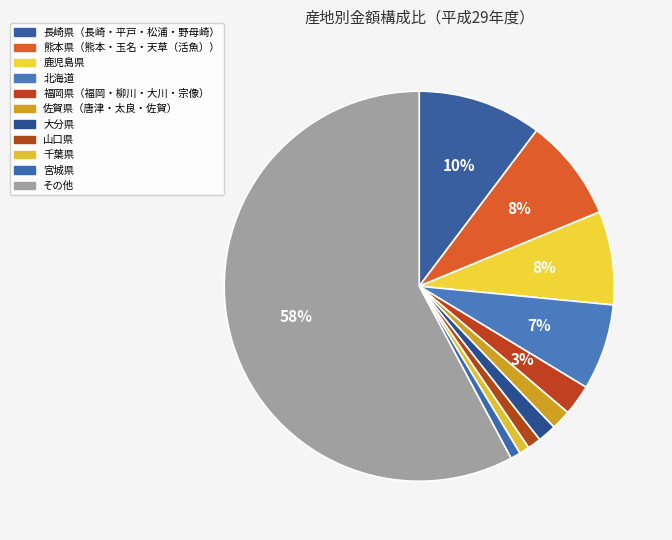

Count the number of slices in the pie.

11